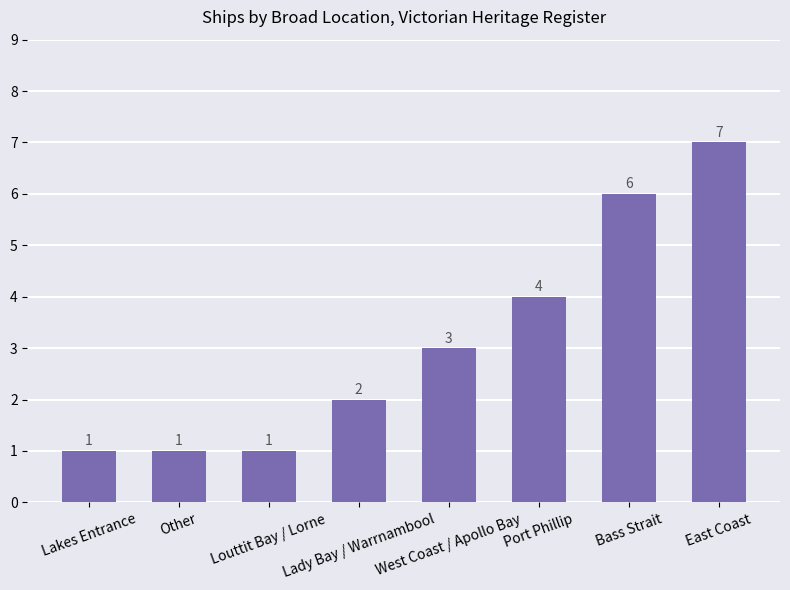

What is the greatest value displayed?

7